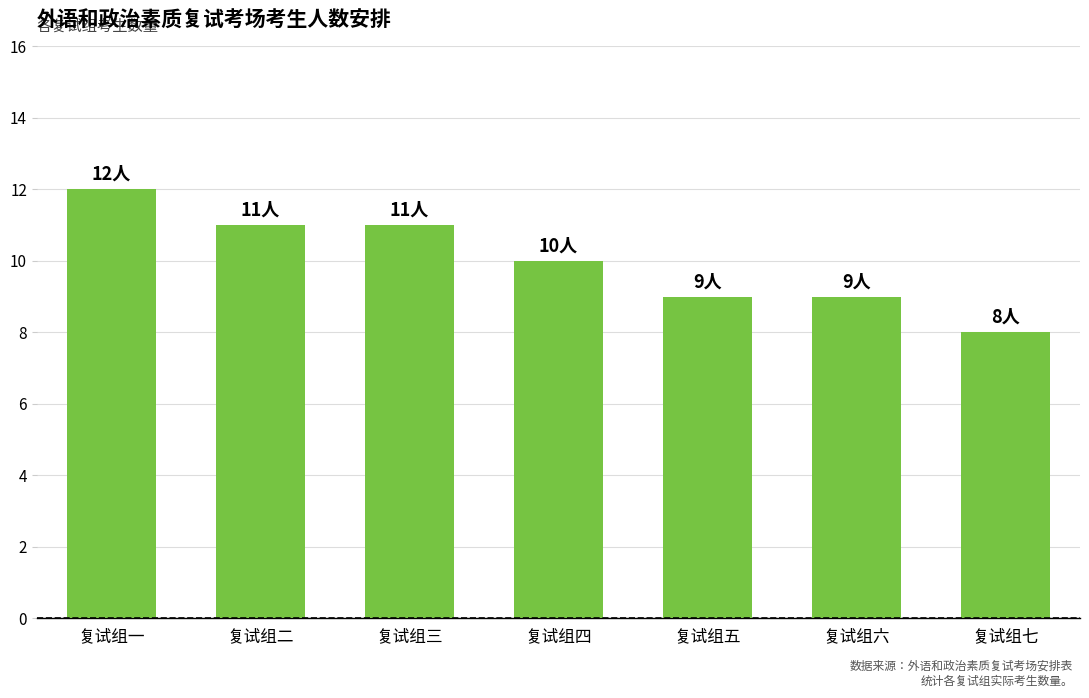

Which has a higher value, 复试组三 or 复试组五?

复试组三